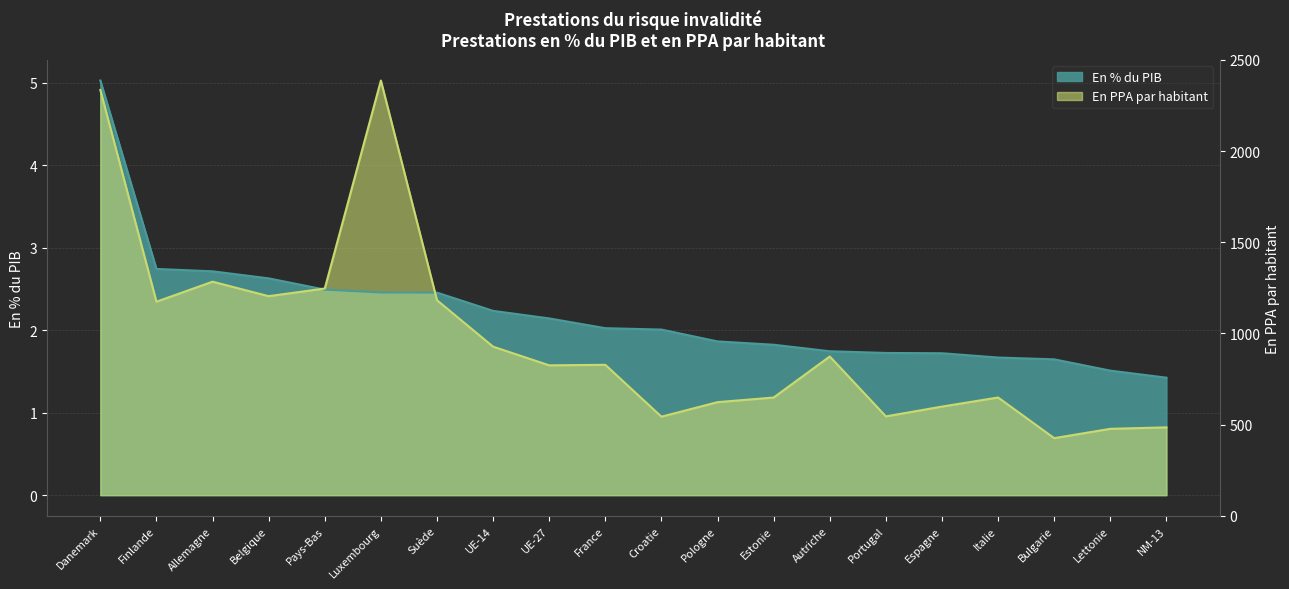

True or false: En PPA par habitant has a value of 1.0 at Croatie.

True